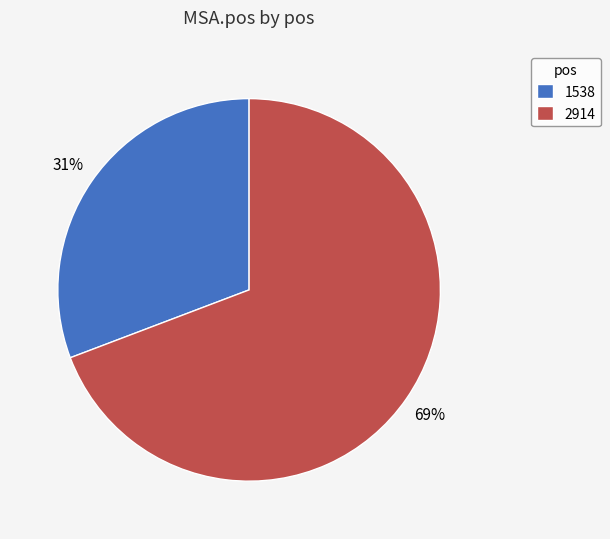

To the nearest percent, what is the difference between the largest and smallest slice percentages?

38%